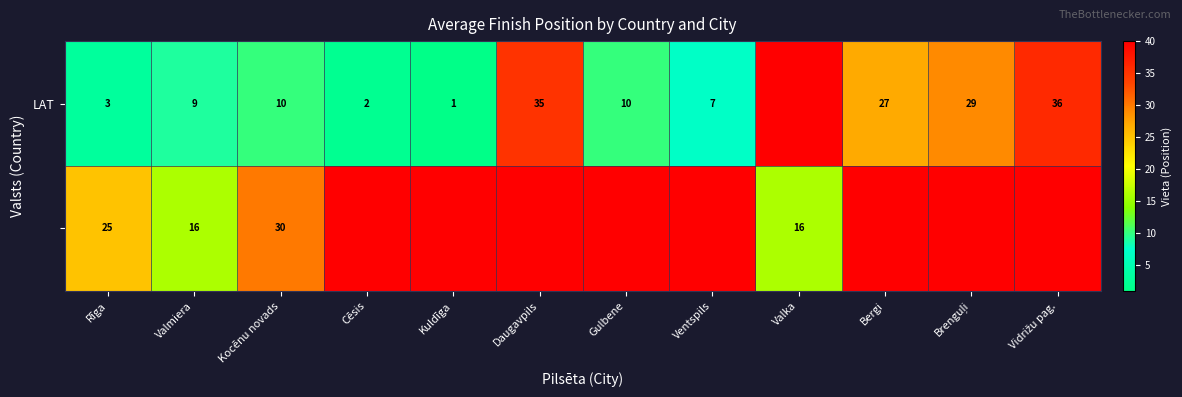

What is the spread (max minus min) of values at Kocēnu novads?

20